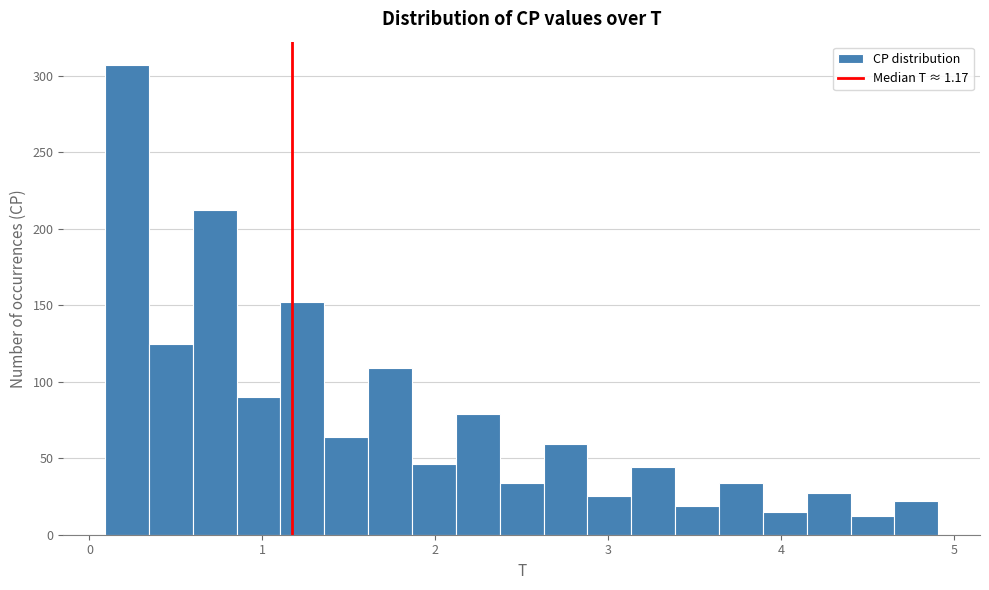

Around what value on the x-axis is the tallest bar? Give the approximate position of its centre, as read against the axis.

0.2